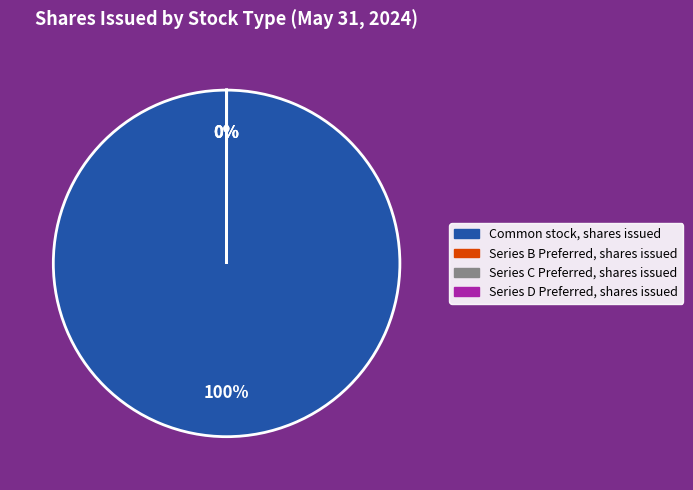

True or false: Series B Preferred, shares issued accounts for 0% of the total.

True